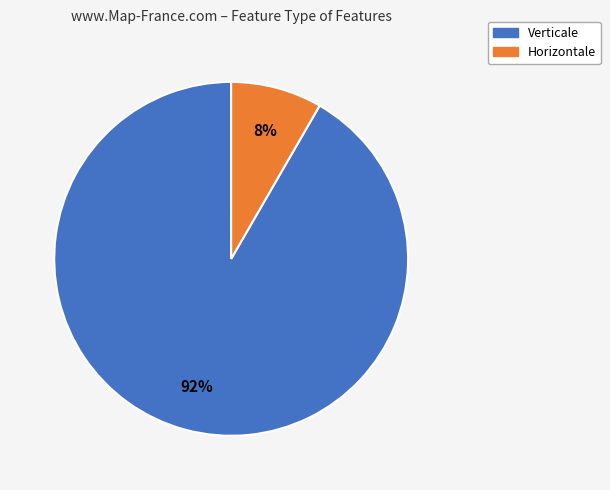

Which category has the biggest portion of the pie?

Verticale